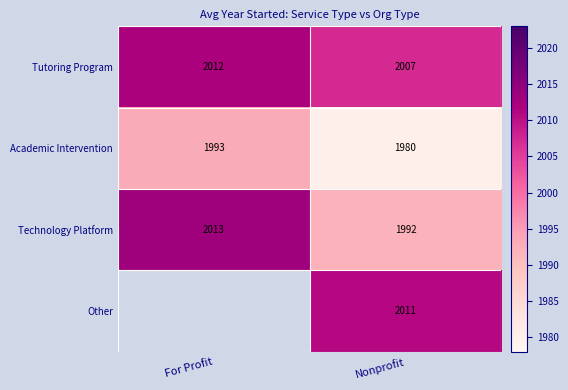

What is the average value of the Academic Intervention series?

1986.5